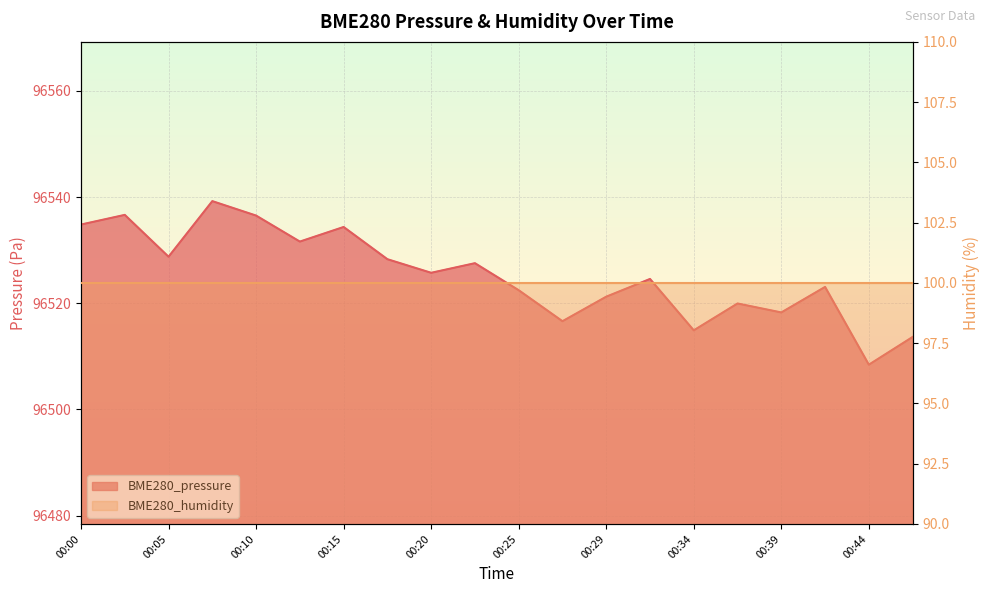

What is the value of the 2nd point from the left?

96536.7